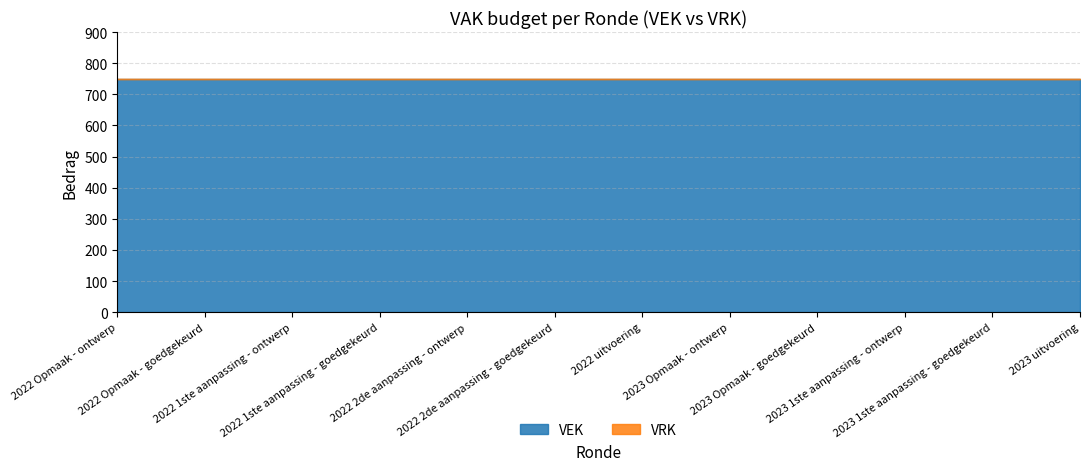

Reading left to right, what are all the values shown in this chart?

VEK: 750	750	750	750	750	750	750	750	750	750	750	750
VRK: 0	0	0	0	0	0	0	0	0	0	0	0